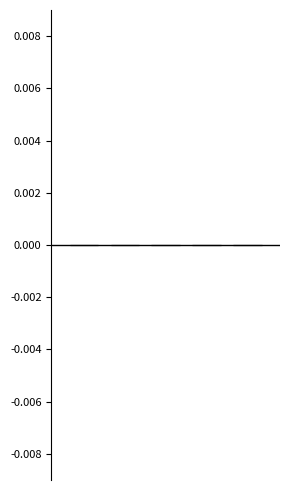

How many groups of bars are there?

5